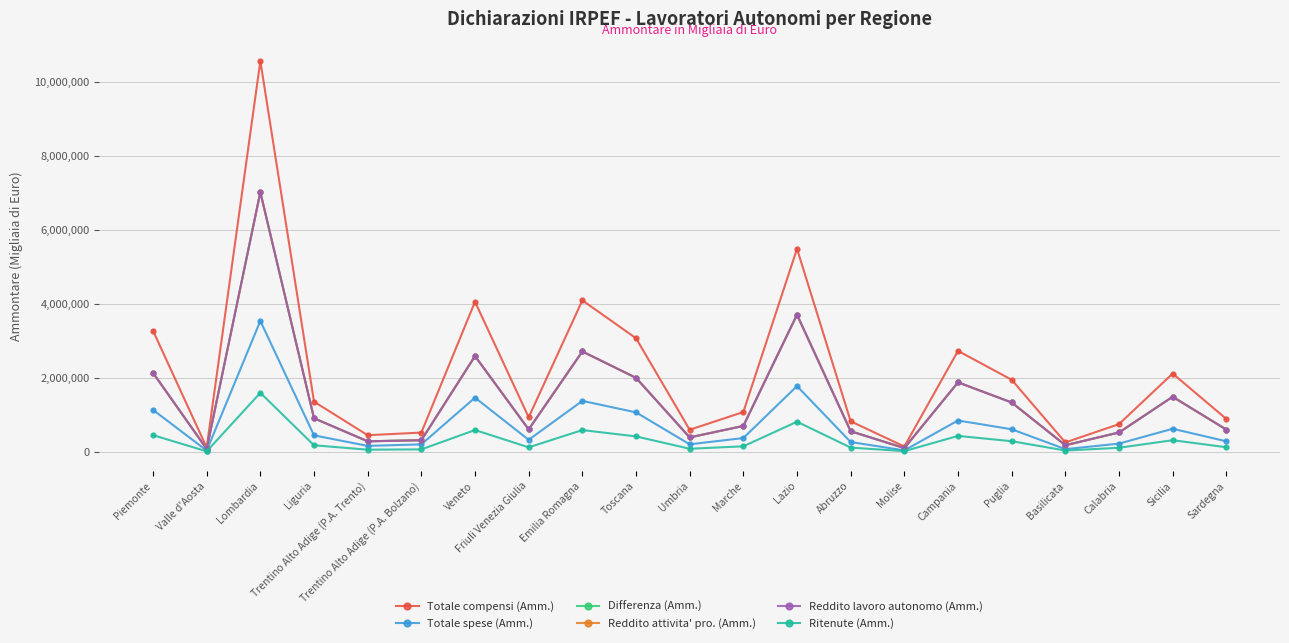

Read the Reddito lavoro autonomo (Amm.) value at Liguria, to the nearest 100.

911100